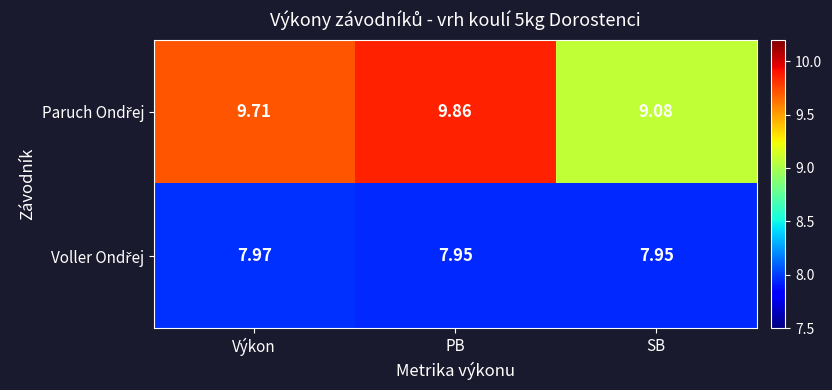

Which category has the highest value across all series?

PB